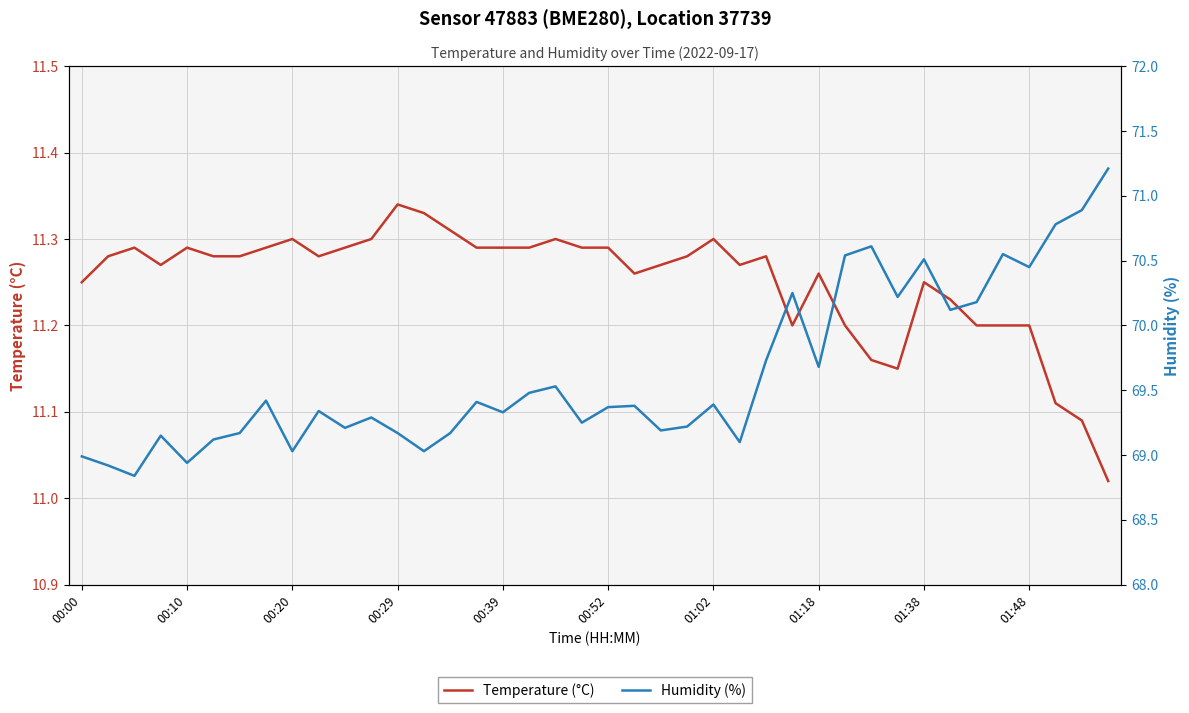

The value of Temperature (°C) at 01:18 is 4.1. True or false?

False